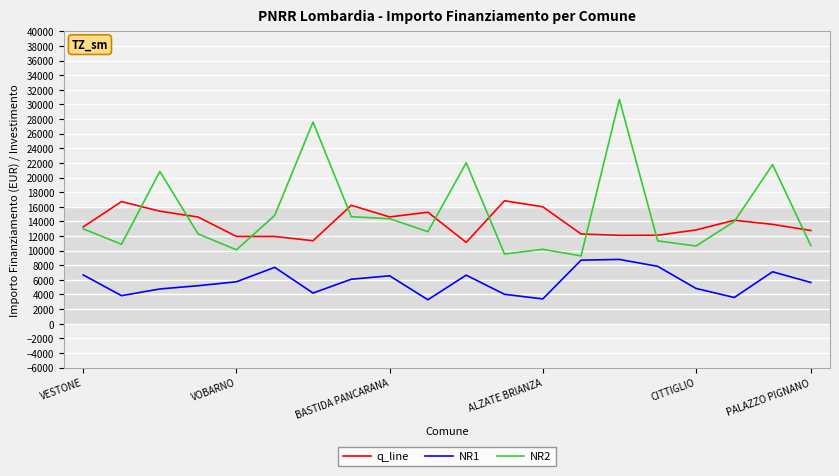

In q_line, how many points are lower than both neighbors (excluding endpoints)?

4